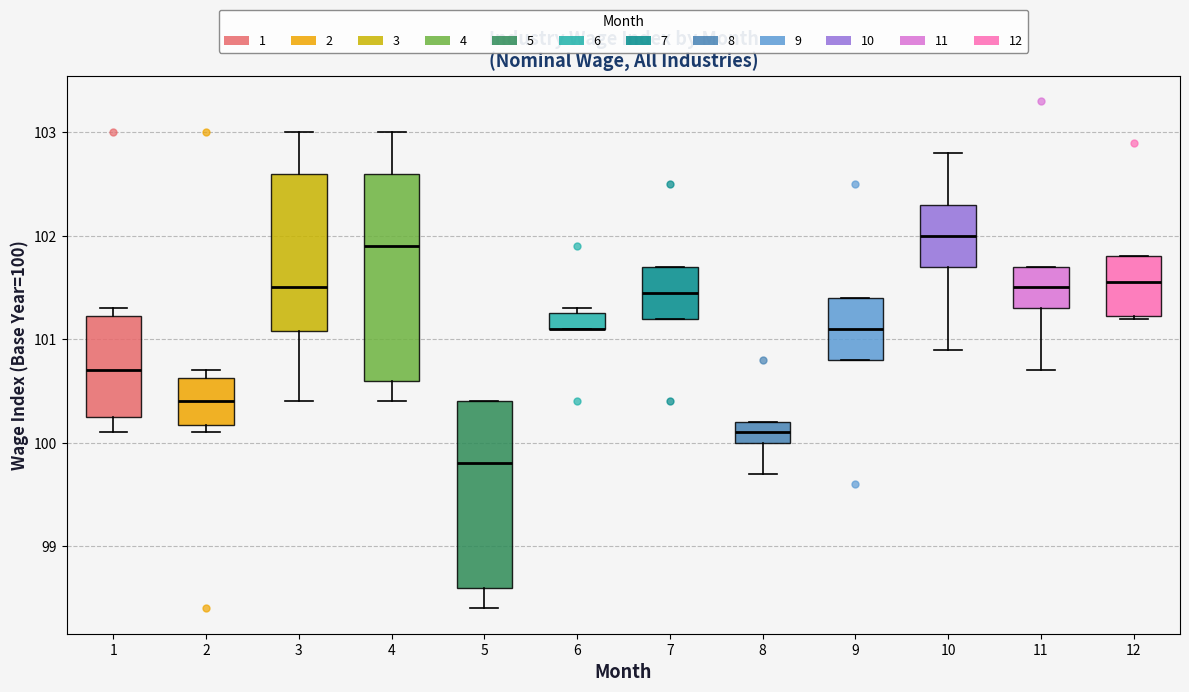

Where is the lower edge of the box at x = 12 on the y-axis? The values are not printed on the chart, so give them approximately, as read against the axis.

101.2